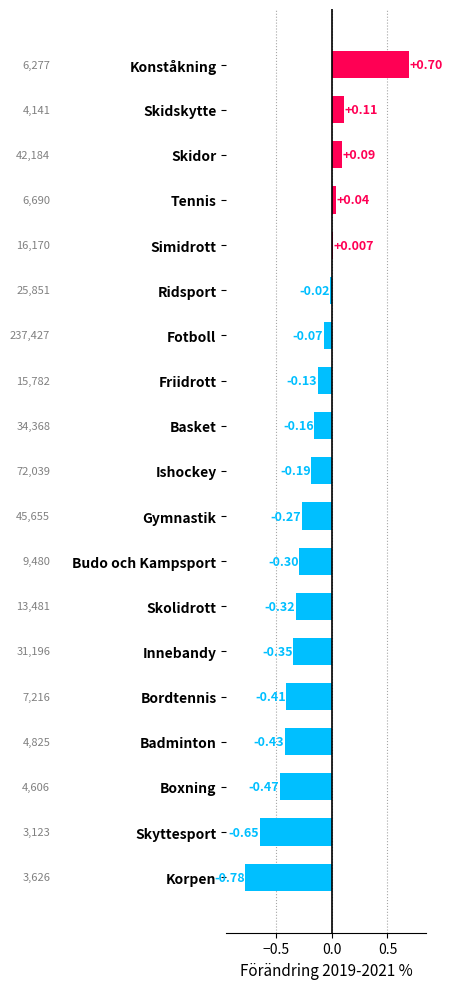

List the labels in order of value, smallest first.

Korpen, Skyttesport, Boxning, Badminton, Bordtennis, Innebandy, Skolidrott, Budo och Kampsport, Gymnastik, Ishockey, Basket, Friidrott, Fotboll, Ridsport, Simidrott, Tennis, Skidor, Skidskytte, Konståkning